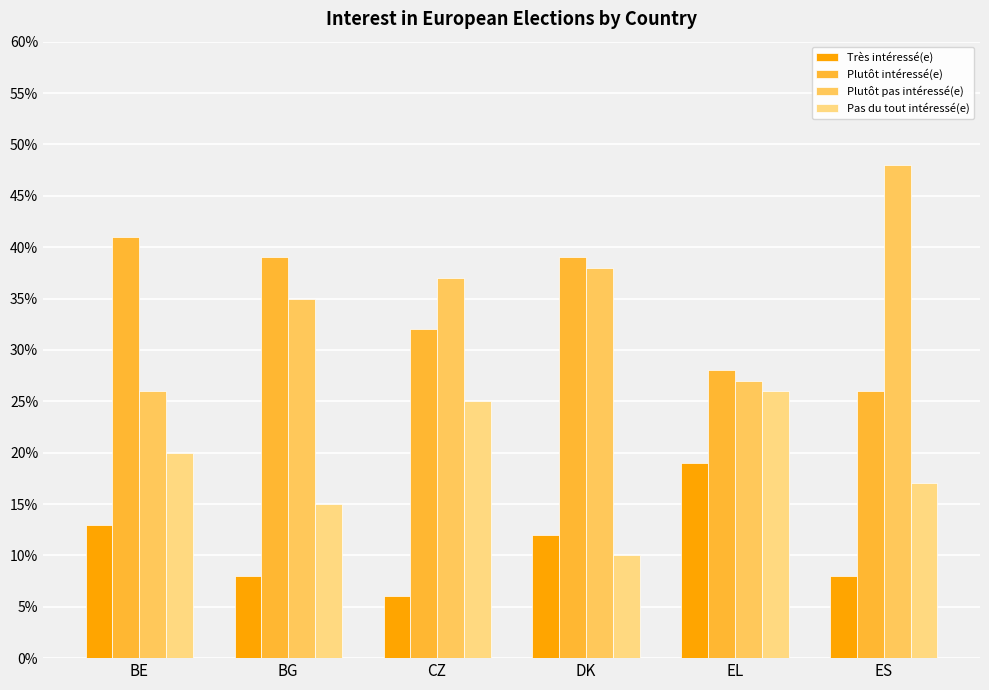

What is the spread (max minus min) of values at ES?

0.4